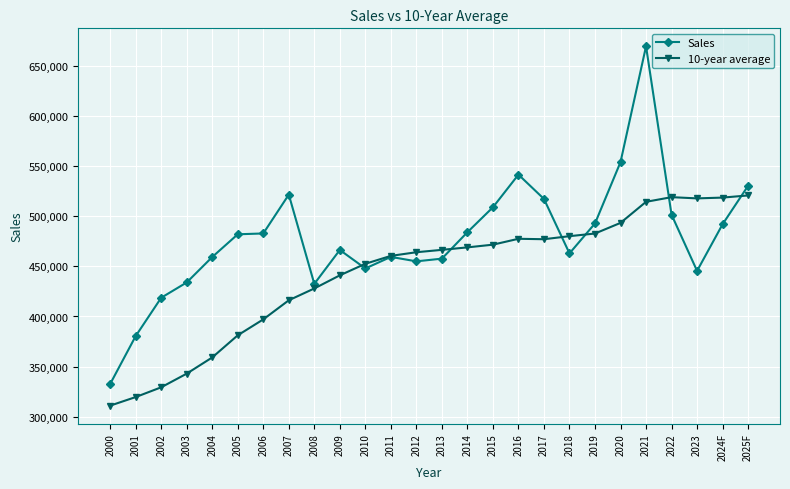

What is the maximum value for Sales?

669792.0